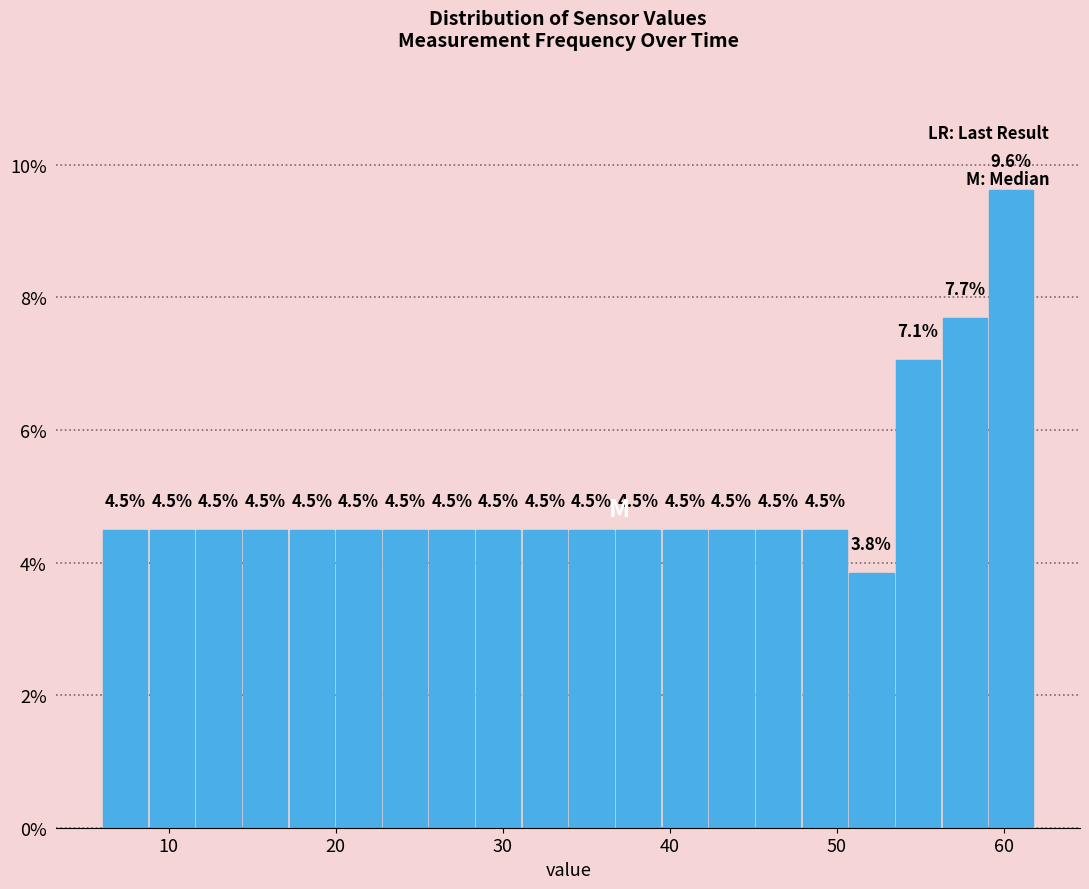

Read against the x-axis, roughly where is the centre of the tallest bar?

60